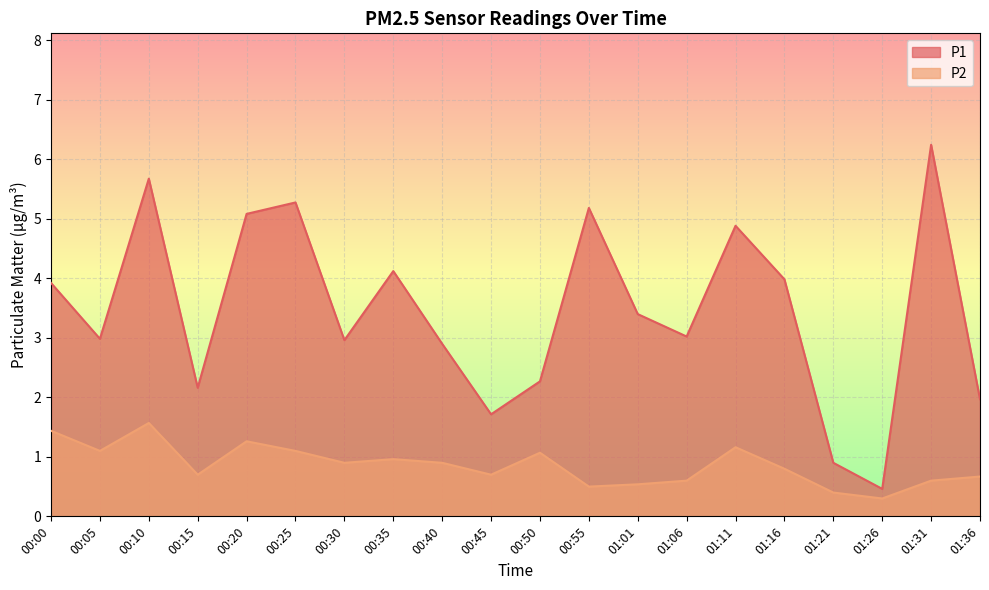

Where is the first local minimum for P2?

00:05